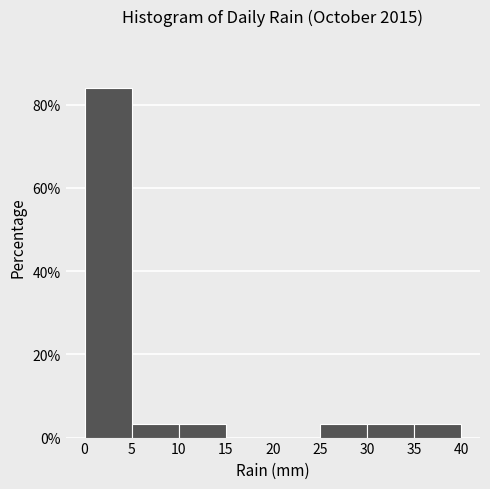

Reading left to right, transcribe this chart: for each bar, give the range it covers on the x-axis and its height. The values are not printed on the chart, so give them approximately, as read against the axis.

0 to 5: 84
5 to 10: 4
10 to 15: 4
15 to 20: 0
20 to 25: 0
25 to 30: 4
30 to 35: 4
35 to 40: 4